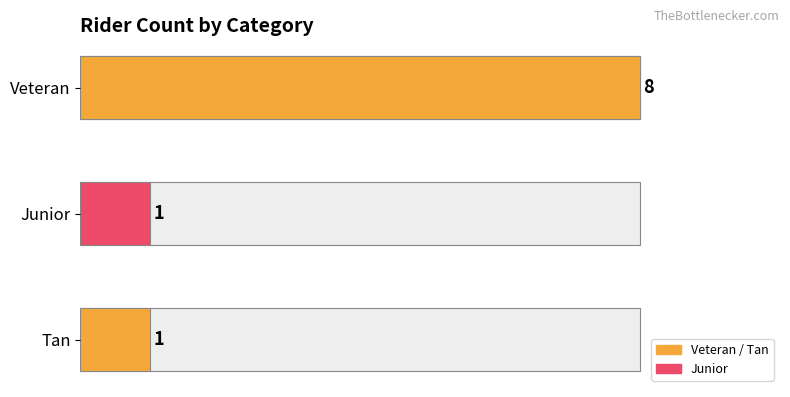

What is the value of the 1st bar from the left?

8